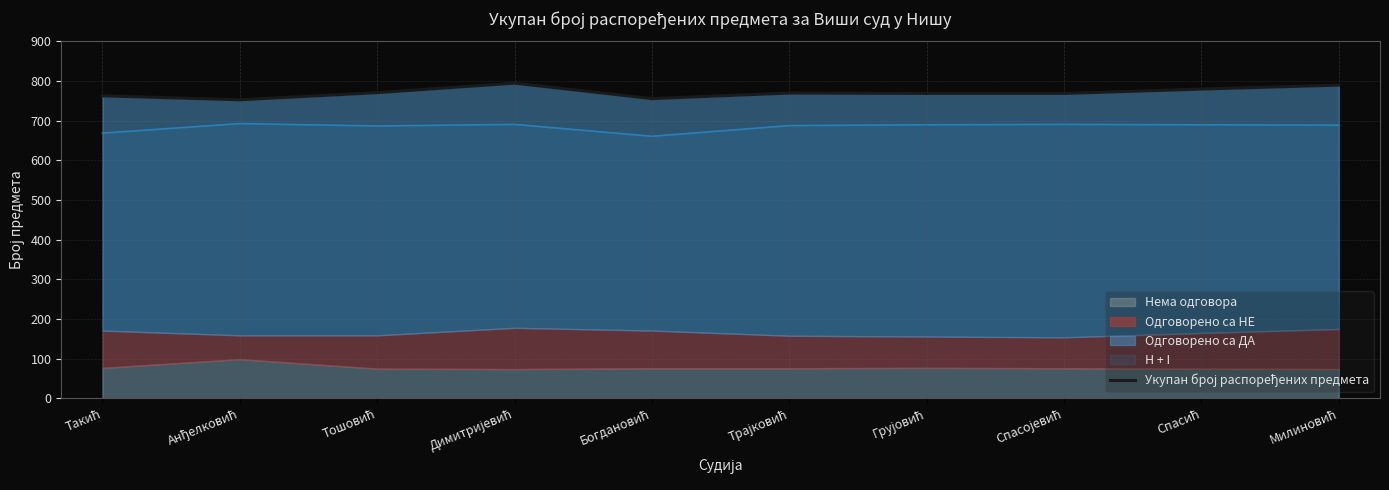

What is the difference between the maximum and minimum values?

42